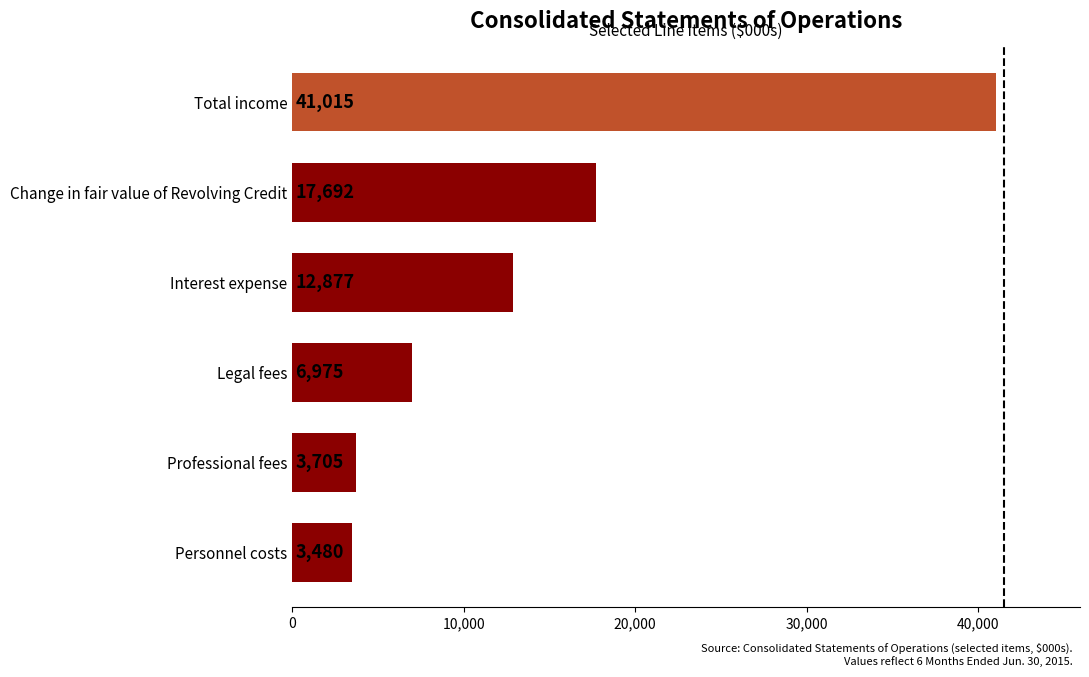

What is the difference between the second highest and second lowest values?

13987